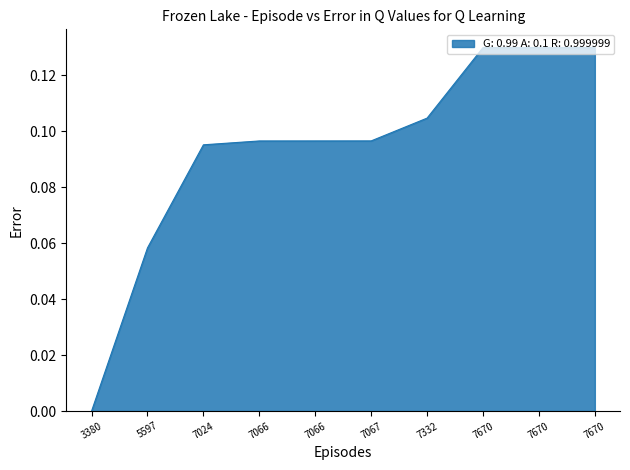

Count the number of values greater than 0.

9